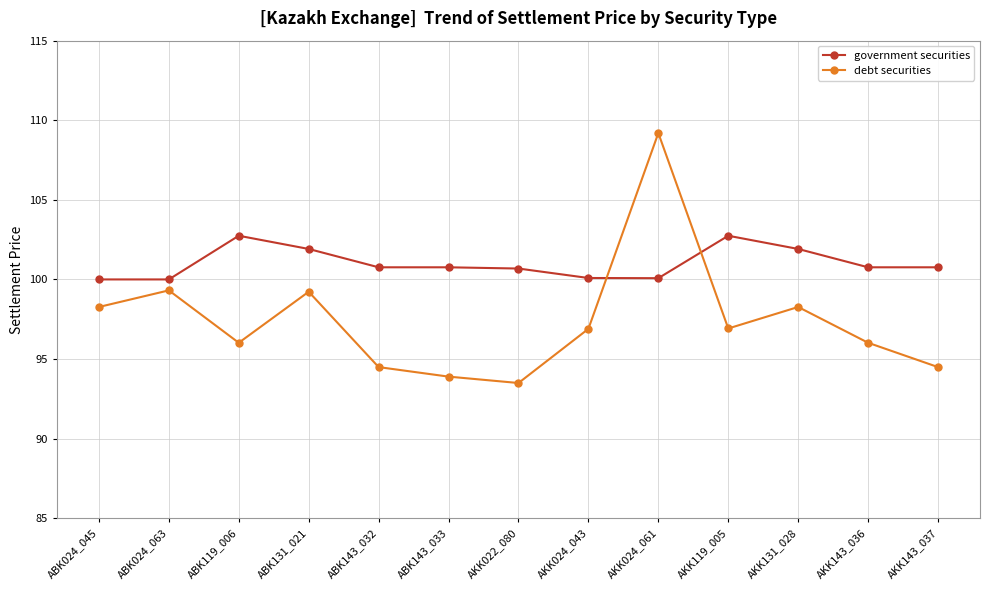

The value of debt securities at AKK024_043 is 129.9. True or false?

False